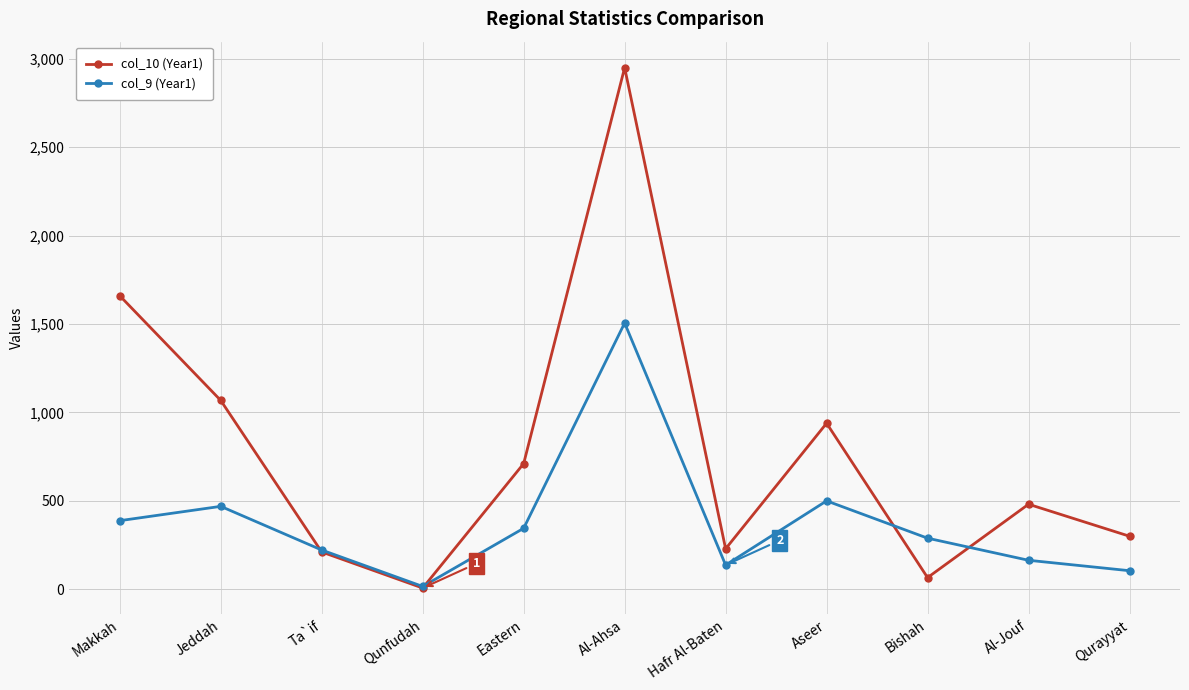

Where is col_9 (Year1) nearest to the value 761?

Aseer